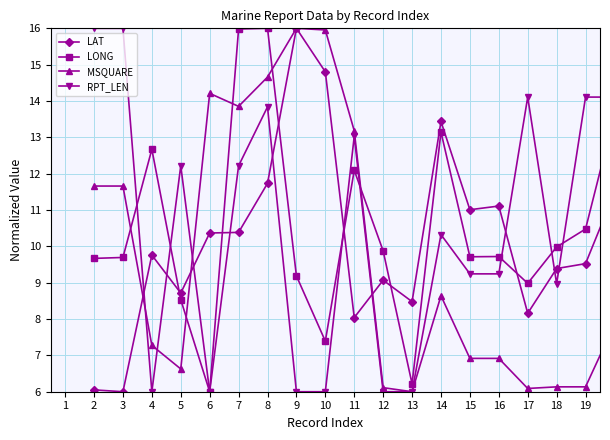

What is the highest value of the MSQUARE series?

16.0